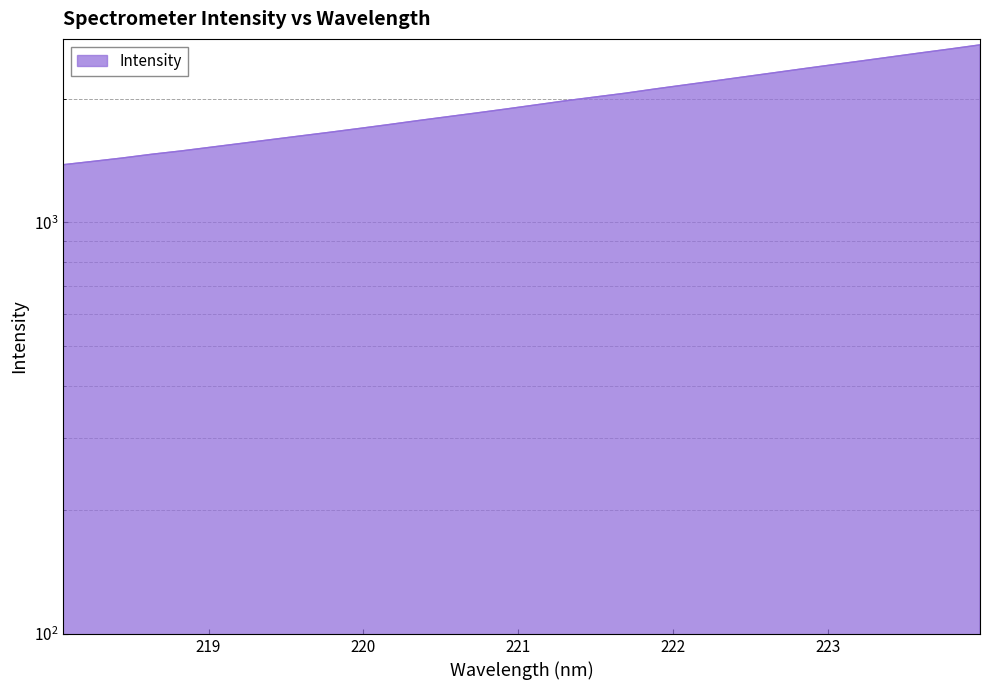

List the labels in order of value, largest first.

223.9802, 223.7895, 223.5987, 223.408, 223.2172, 223.0264, 222.8355, 222.6447, 222.4538, 222.263, 222.0721, 221.8812, 221.6902, 221.4993, 221.3083, 221.1174, 220.9264, 220.7354, 220.5444, 220.3533, 220.1623, 219.9712, 219.7801, 219.589, 219.3979, 219.2067, 219.0156, 218.8244, 218.6332, 218.442, 218.2508, 218.0596